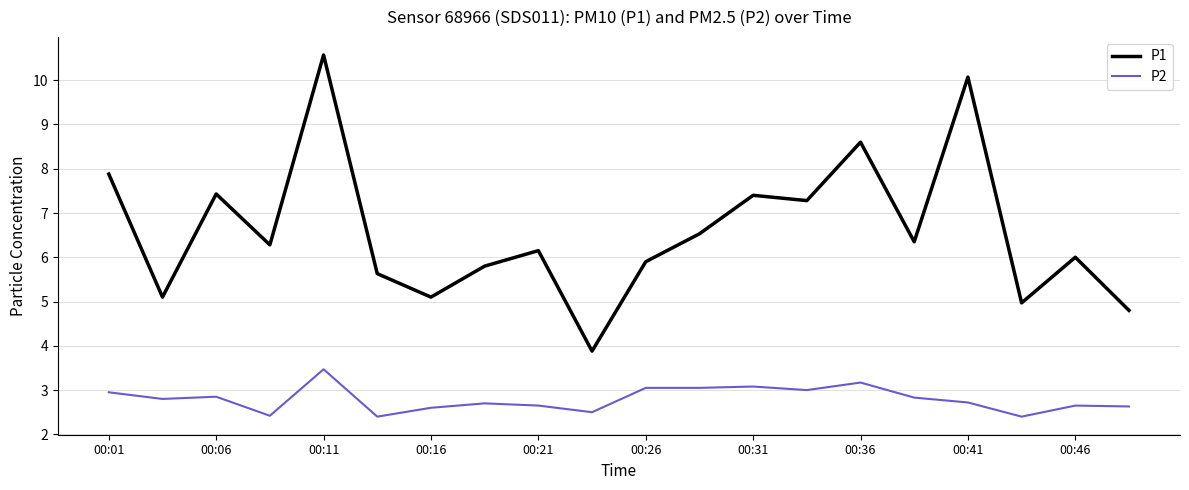

Which series has the largest total across all categories?

P1